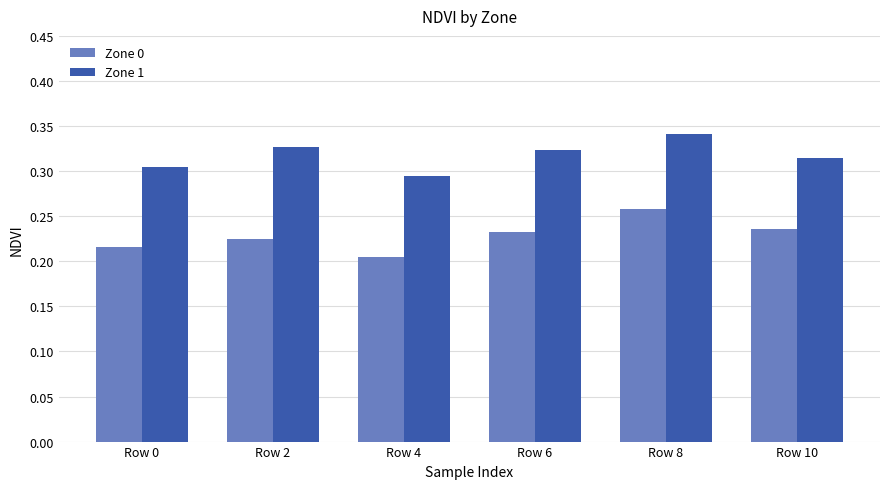

The Zone 0 series shows 0.1 at Row 6. True or false?

False